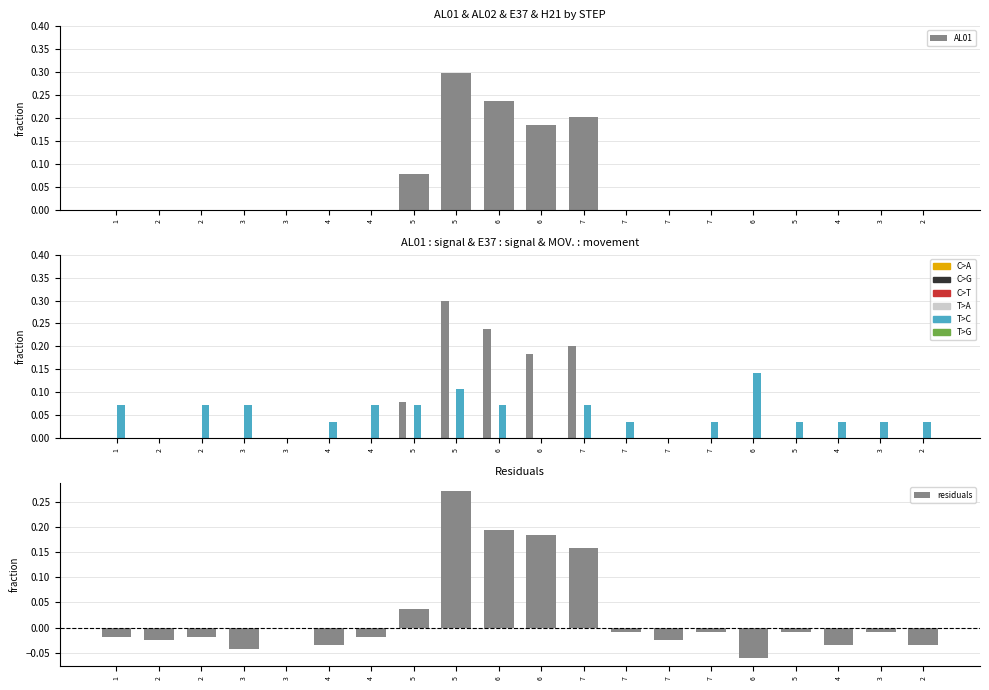

What is the label of the 5th bar from the right?

6